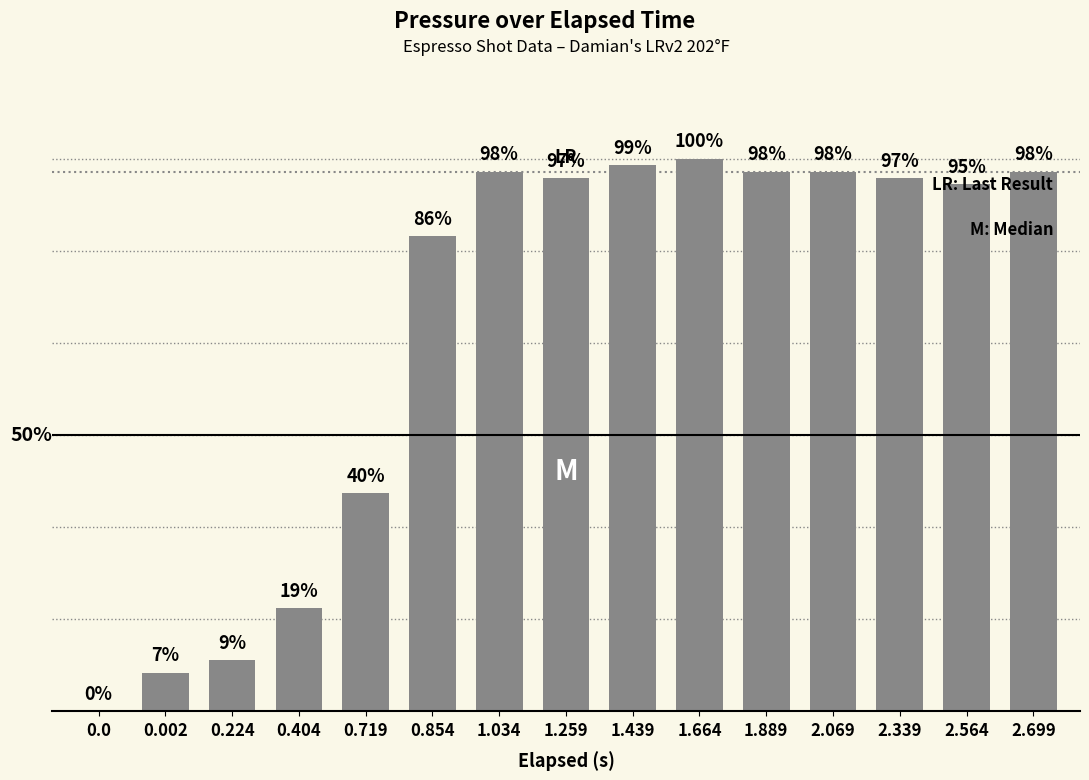

Reading right to left, extract all data points from this chart.

2.699=0.8	2.564=0.8	2.339=0.8	2.069=0.8	1.889=0.8	1.664=0.9	1.439=0.8	1.259=0.8	1.034=0.8	0.854=0.7	0.719=0.3	0.404=0.2	0.224=0.1	0.002=0.1	0.0=0.0